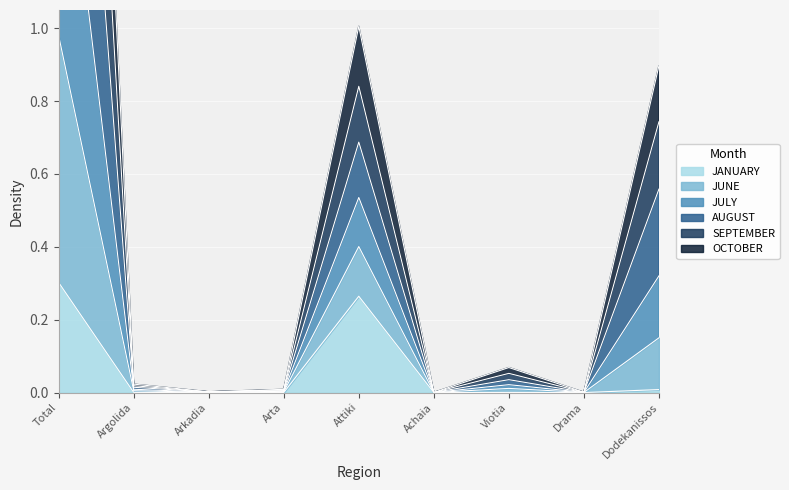

Rank the series at Arkadia from highest to lowest value.

JUNE, JULY, AUGUST, SEPTEMBER, OCTOBER, JANUARY